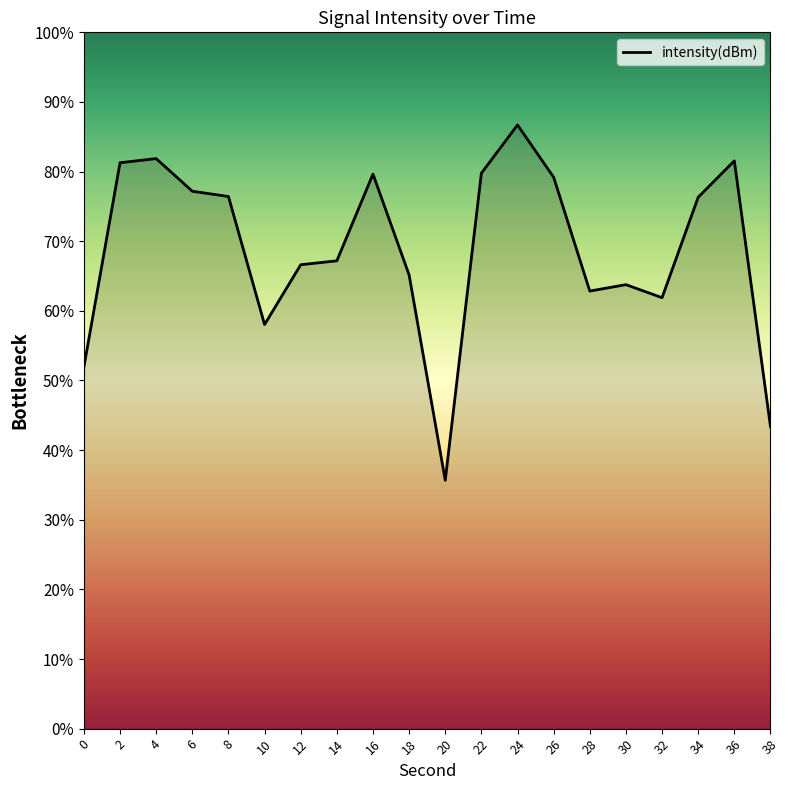

How many series are shown in this chart?

1